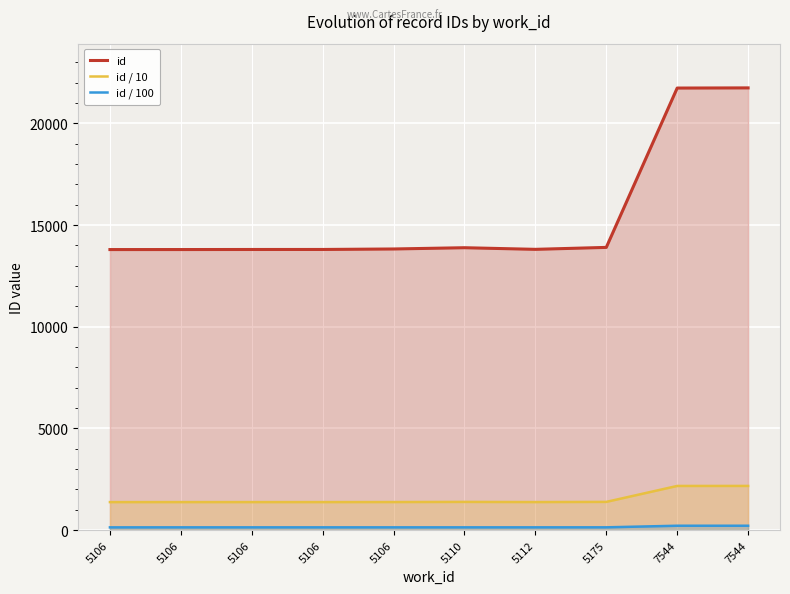

Rank the categories by id value from lowest to highest.

5106, 5106, 5106, 5106, 5112, 5106, 5110, 5175, 7544, 7544